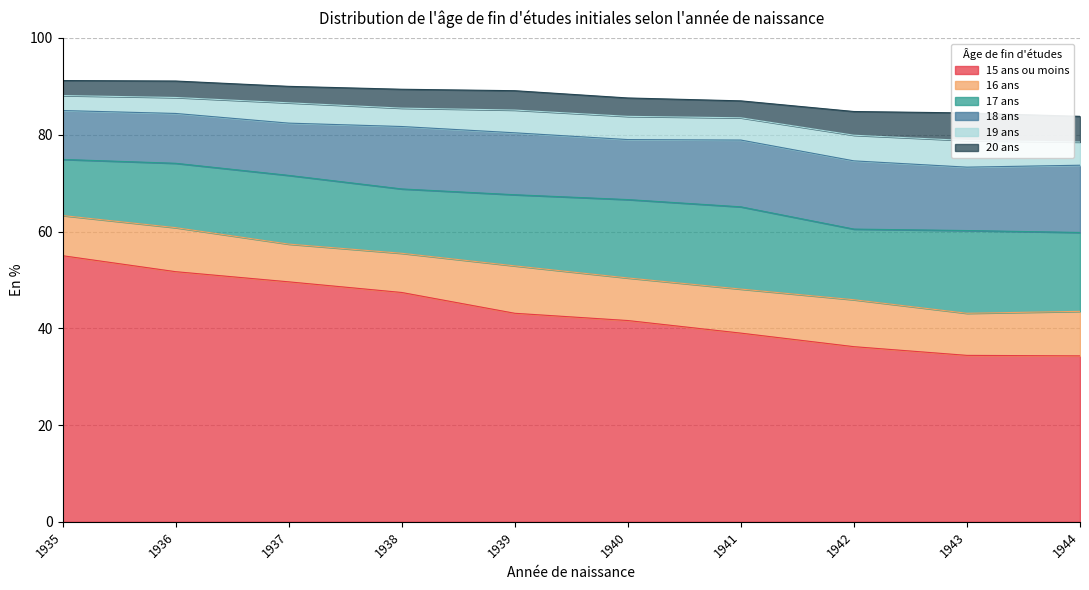

What is the average value of the 18 ans series?

12.4